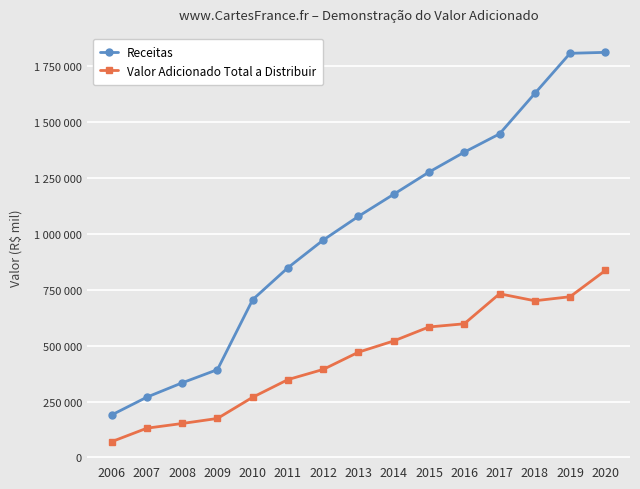

True or false: Valor Adicionado Total a Distribuir and Receitas cross at least once.

False